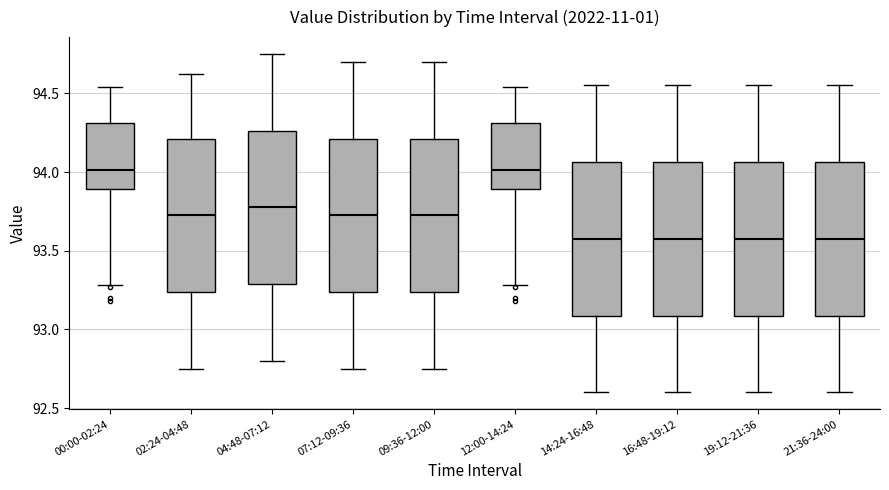

Reading left to right, read every box against the y-axis: the position of its median line, the range the box covers, and the ends of its whiskers. The values are not printed on the chart, so give them approximately, as read against the axis.

00:00-02:24: median 94.00, box 93.90 to 94.30, whiskers 93.30 to 94.55
02:24-04:48: median 93.75, box 93.25 to 94.20, whiskers 92.75 to 94.60
04:48-07:12: median 93.80, box 93.30 to 94.25, whiskers 92.80 to 94.75
07:12-09:36: median 93.75, box 93.25 to 94.20, whiskers 92.75 to 94.70
09:36-12:00: median 93.75, box 93.25 to 94.20, whiskers 92.75 to 94.70
12:00-14:24: median 94.00, box 93.90 to 94.30, whiskers 93.30 to 94.55
14:24-16:48: median 93.60, box 93.10 to 94.05, whiskers 92.60 to 94.55
16:48-19:12: median 93.60, box 93.10 to 94.05, whiskers 92.60 to 94.55
19:12-21:36: median 93.60, box 93.10 to 94.05, whiskers 92.60 to 94.55
21:36-24:00: median 93.60, box 93.10 to 94.05, whiskers 92.60 to 94.55